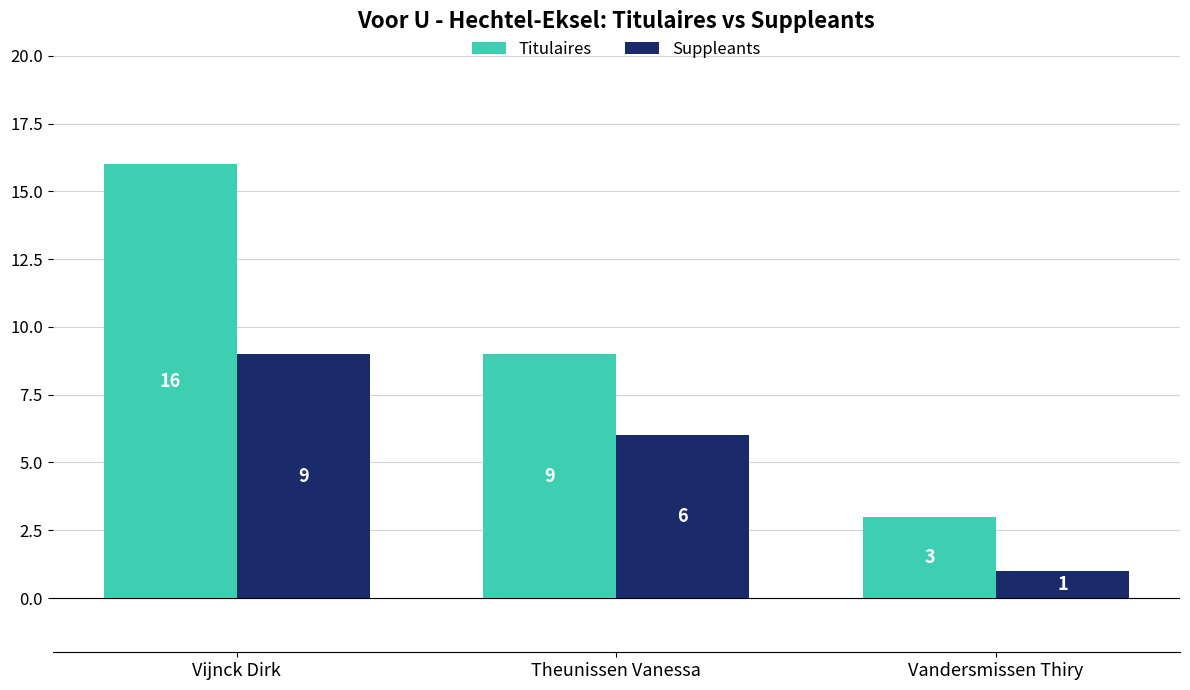

Rank the categories by Suppleants value from lowest to highest.

Vandersmissen Thiry, Theunissen Vanessa, Vijnck Dirk